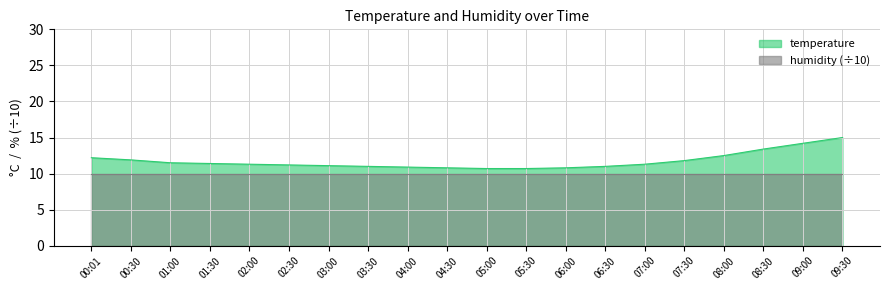

At which category does the chart reach its peak across all series?

09:30